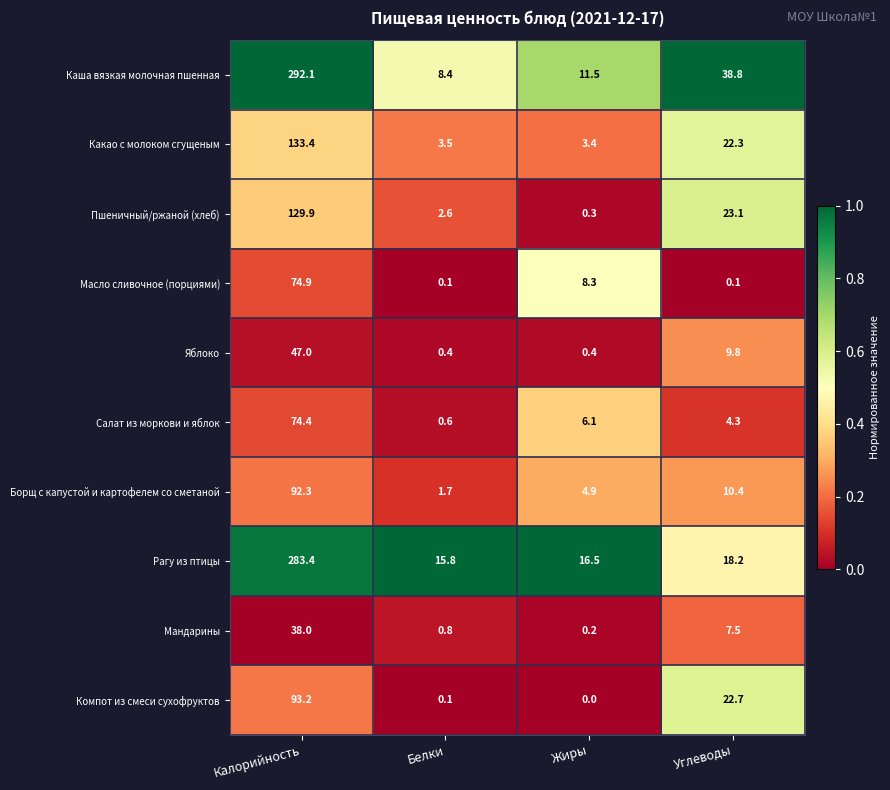

Which series has the largest total across all categories?

Каша вязкая молочная пшенная